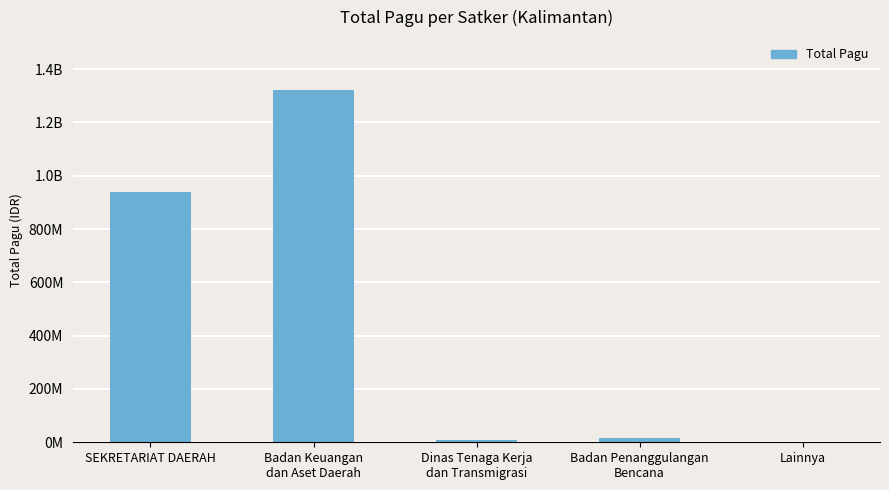

Are the bars horizontal?

No